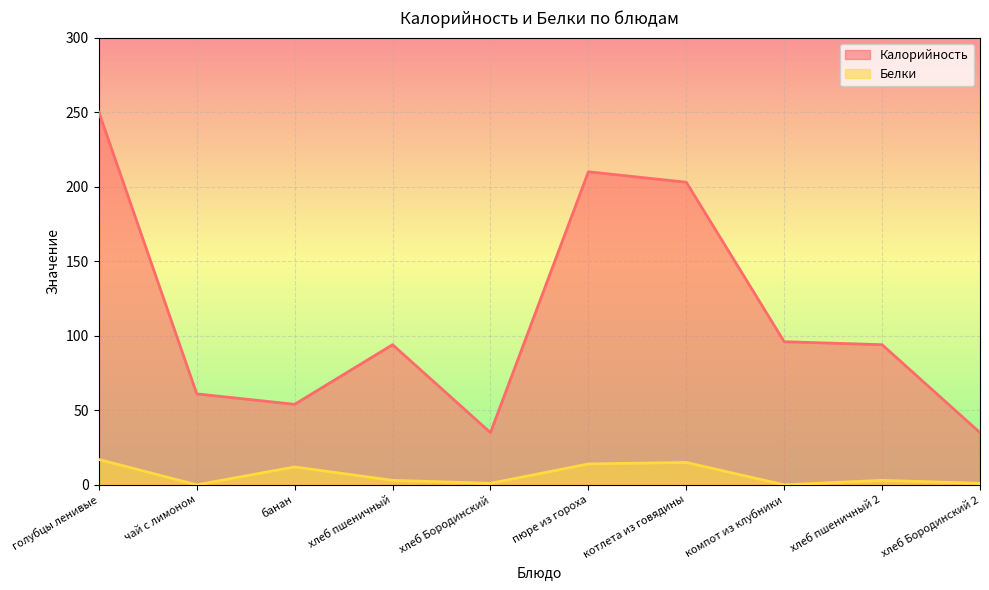

How many data points does each series have?

10